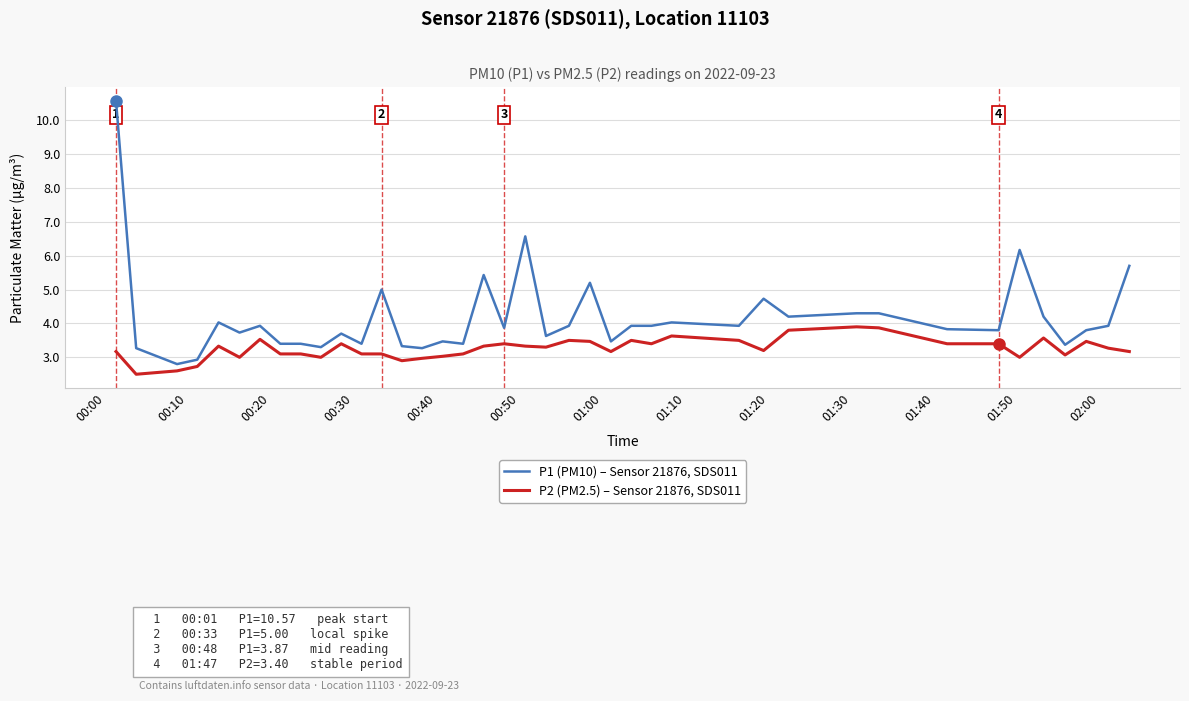

What is the highest value of the P2 (PM2.5) – Sensor 21876, SDS011 series?

3.9